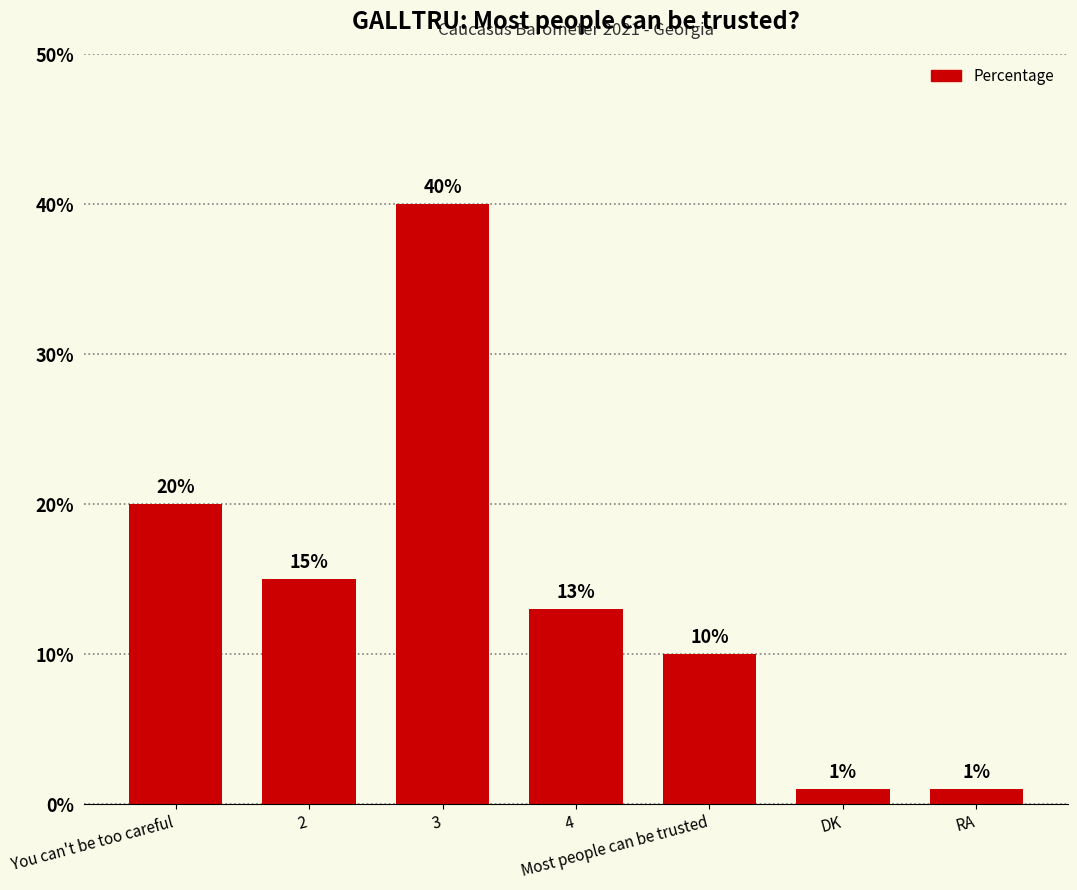

Is it true that the value at 4 is 13?

True